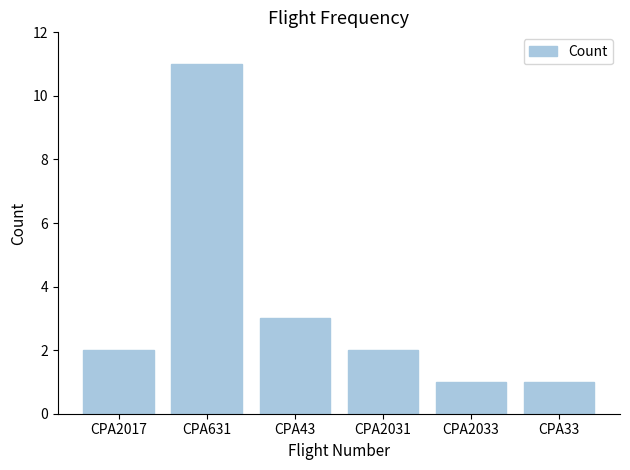

What is the approximate value at CPA631?

11